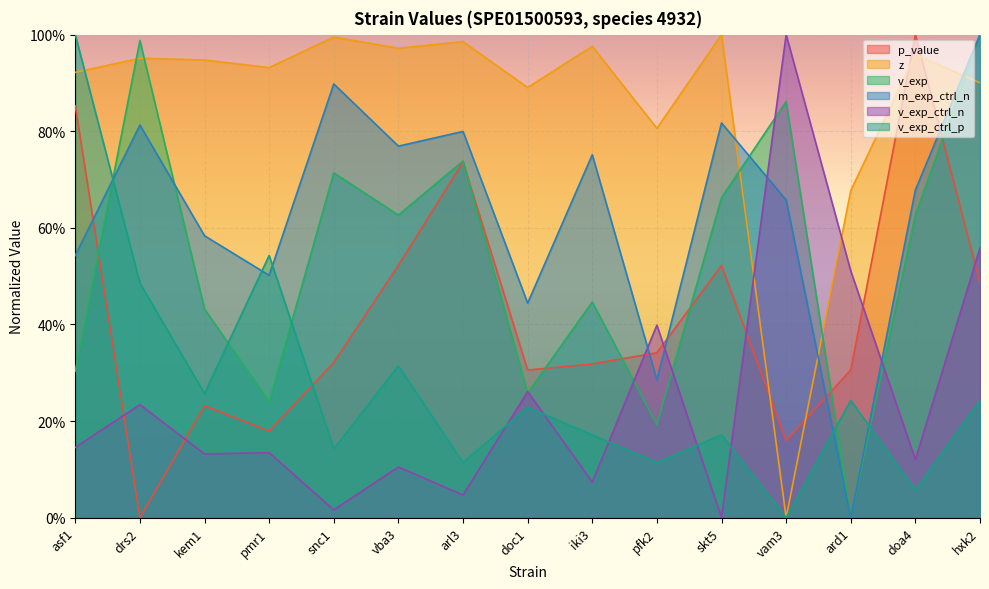

Which label corresponds to the largest value in the chart?

doa4